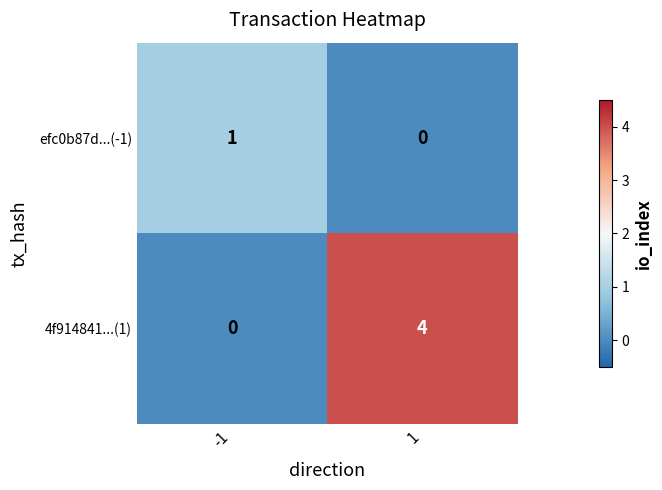

What is the maximum value for 4f914841...(1)?

4